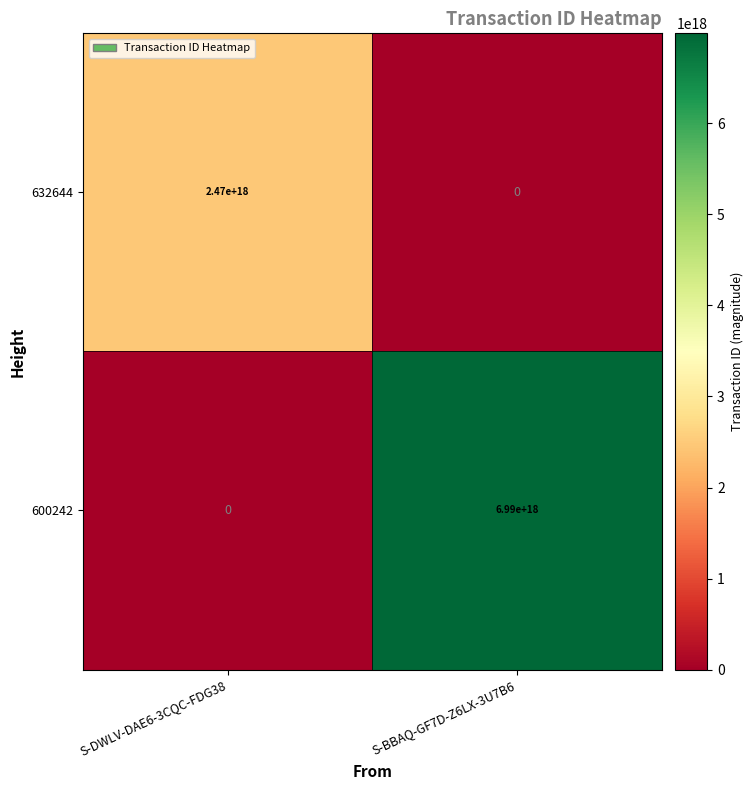

Is it true that 632644 equals 0 at S-BBAQ-GF7D-Z6LX-3U7B6?

True